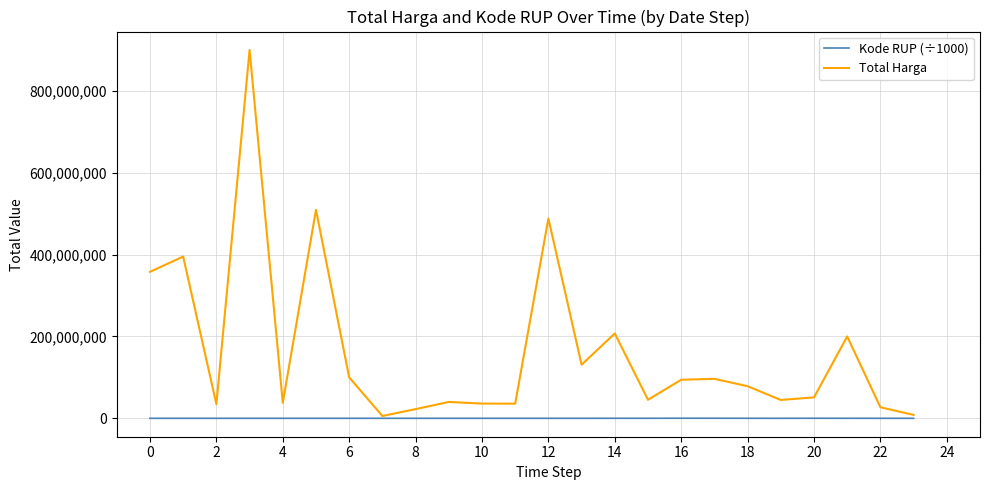

Count the number of data series in this chart.

2